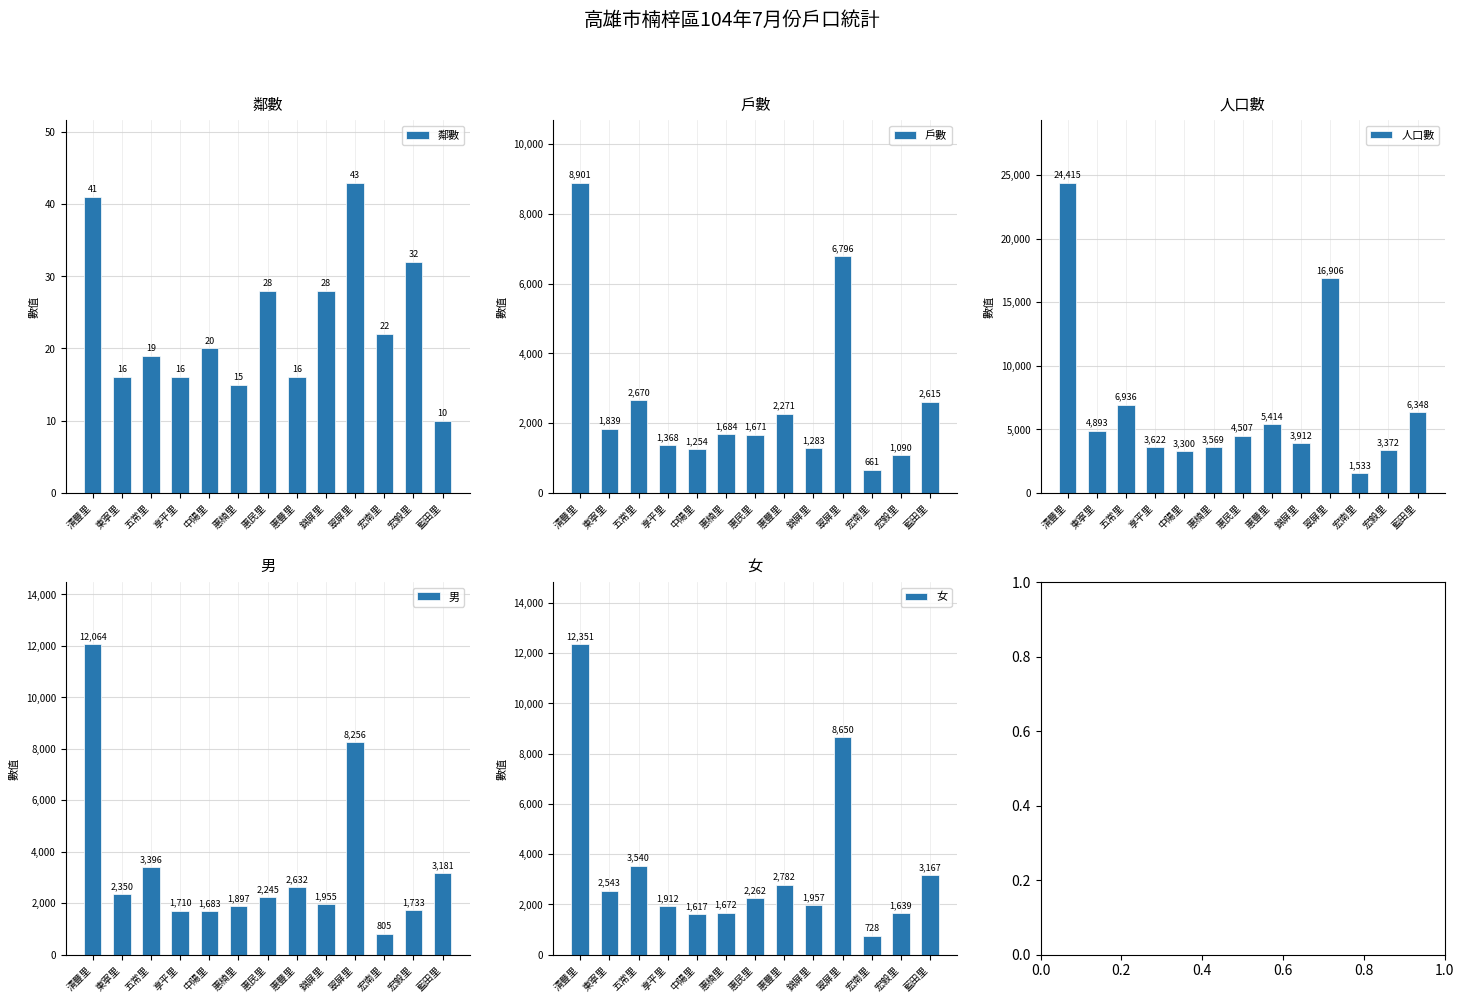

Which label corresponds to the smallest value in the chart?

藍田里